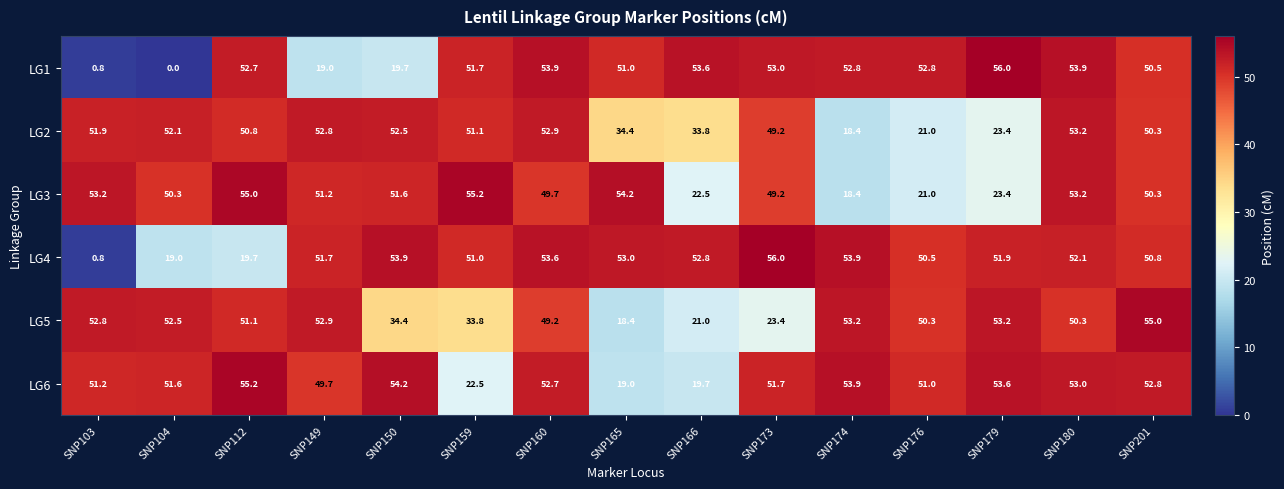

What is the difference between the highest and lowest values at SNP173?

32.6